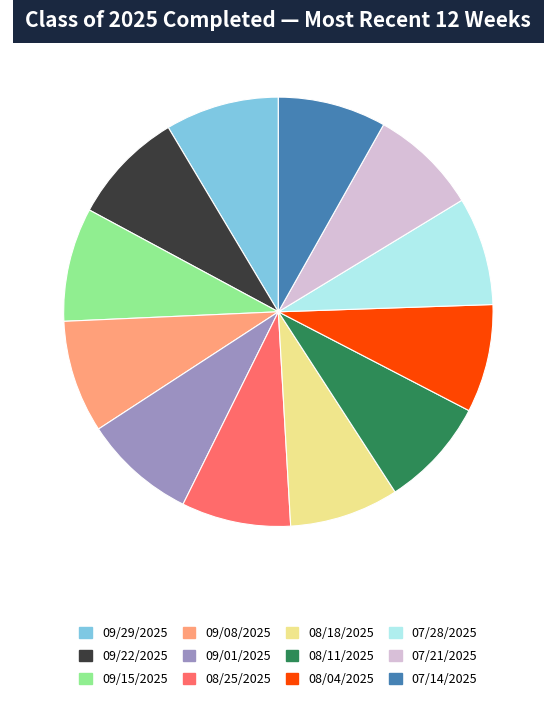

Is 07/28/2025 the majority of the pie?

No